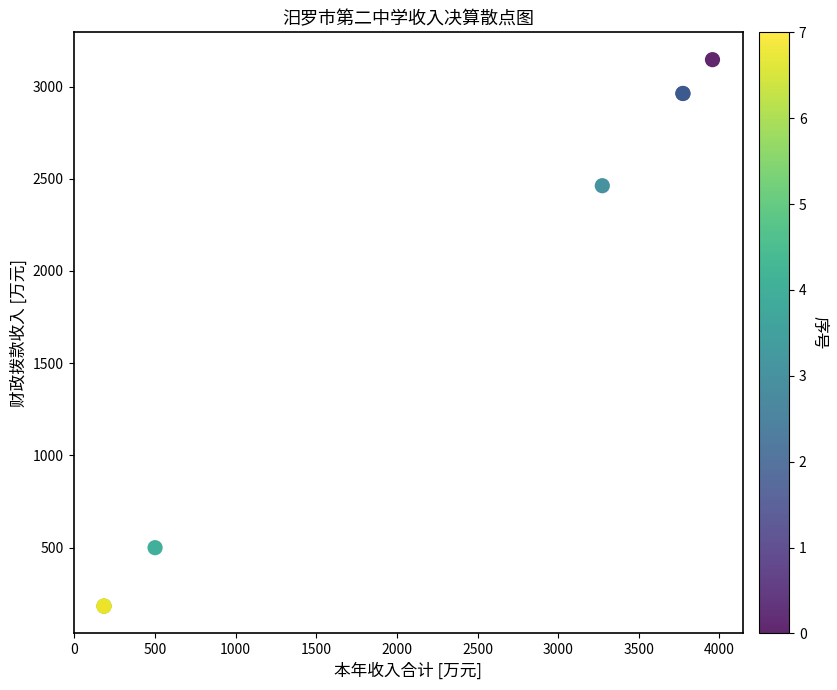

What Y value in the scatter plot is closest to 1664?

2462.2